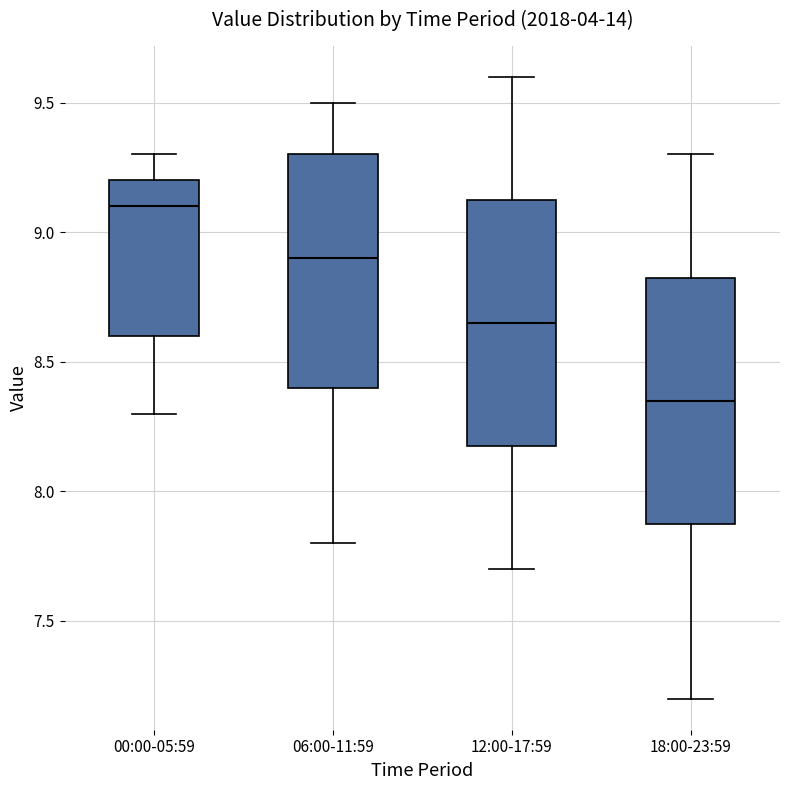

Reading left to right, transcribe this box plot: for each box, give where its median line is, the range the box spans, and where its two whiskers end, as read against the y-axis. The values are not printed on the chart, so give them approximately, as read against the axis.

00:00-05:59: median 9.10, box 8.60 to 9.20, whiskers 8.30 to 9.30
06:00-11:59: median 8.90, box 8.40 to 9.30, whiskers 7.80 to 9.50
12:00-17:59: median 8.65, box 8.20 to 9.15, whiskers 7.70 to 9.60
18:00-23:59: median 8.35, box 7.90 to 8.85, whiskers 7.20 to 9.30